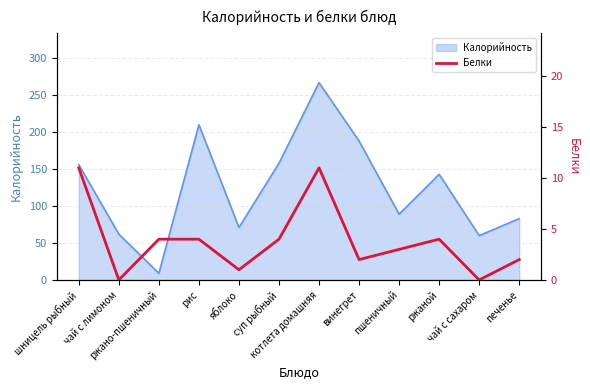

Reading right to left, what are all the values shown in this chart?

печенье=2	чай с сахаром=0	ржаной=4	пшеничный=3	винегрет=2	котлета домашняя=11	суп рыбный=4	яблоко=1	рис=4	ржано-пшеничный=4	чай с лимоном=0	шницель рыбный=11